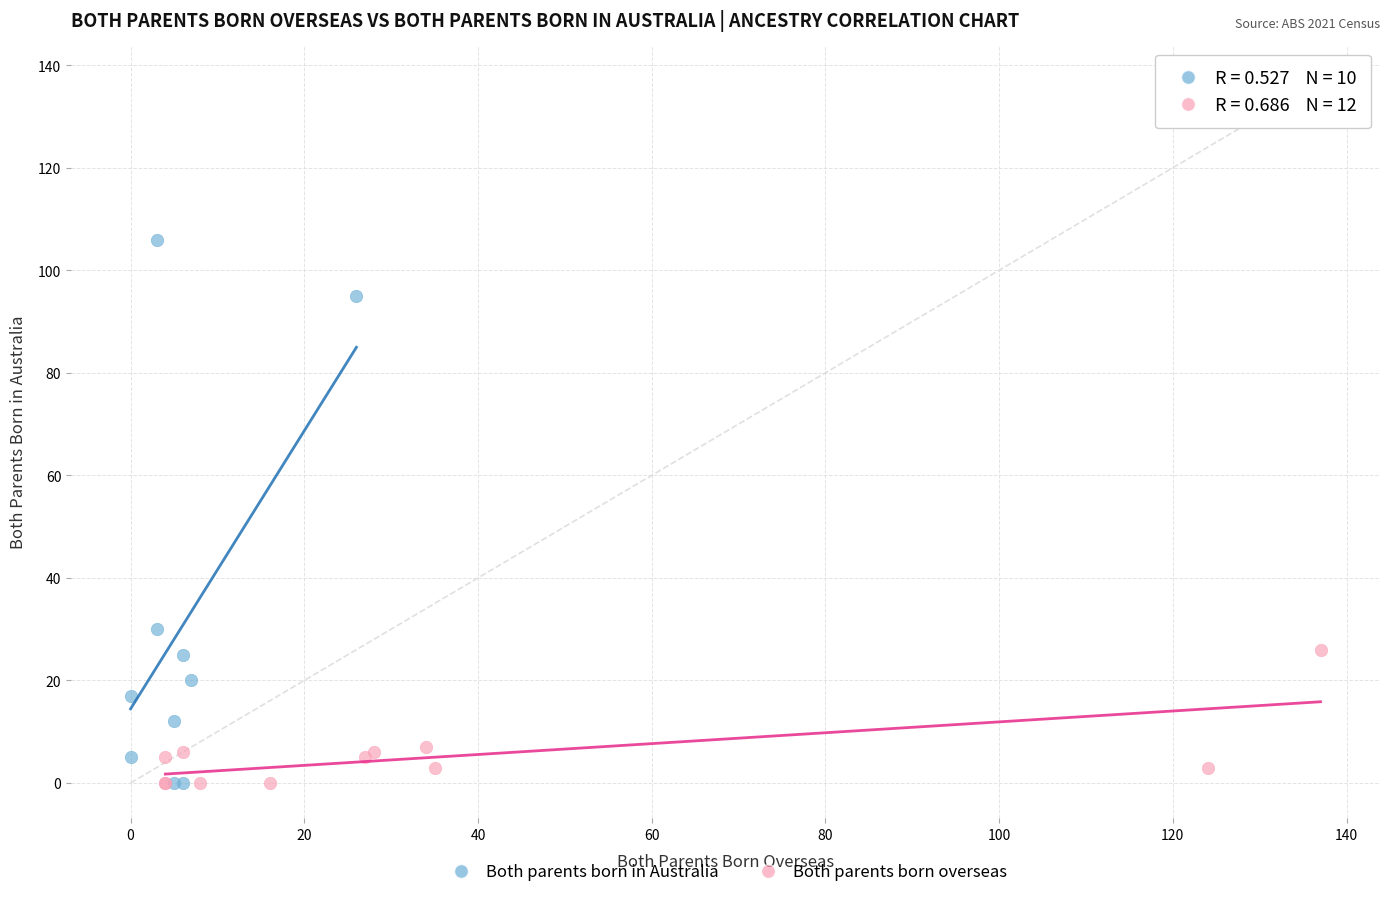

Which series has the widest spread of Y values?

Both parents born in Australia